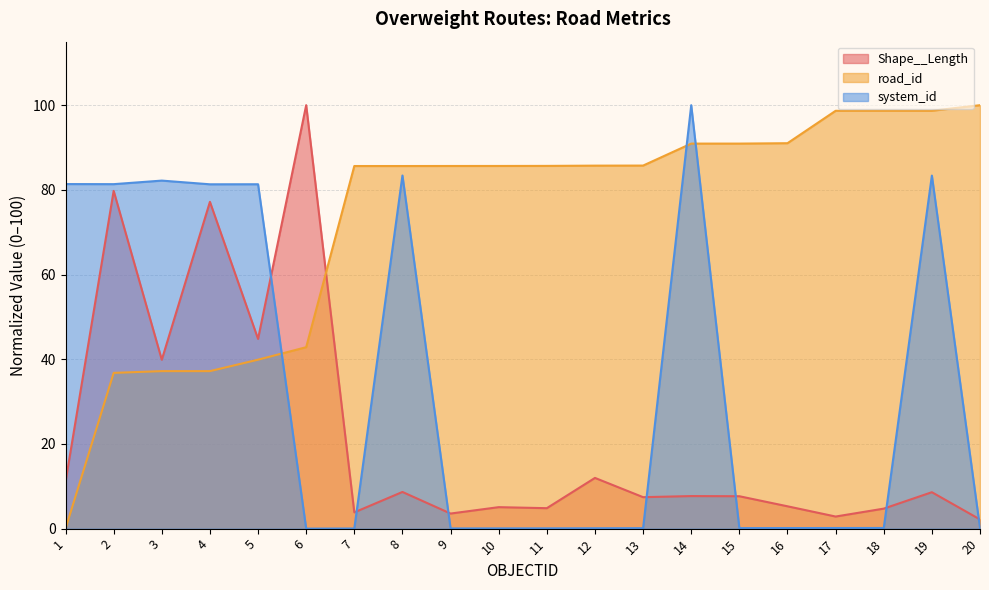

At which label does system_id reach its minimum?

6